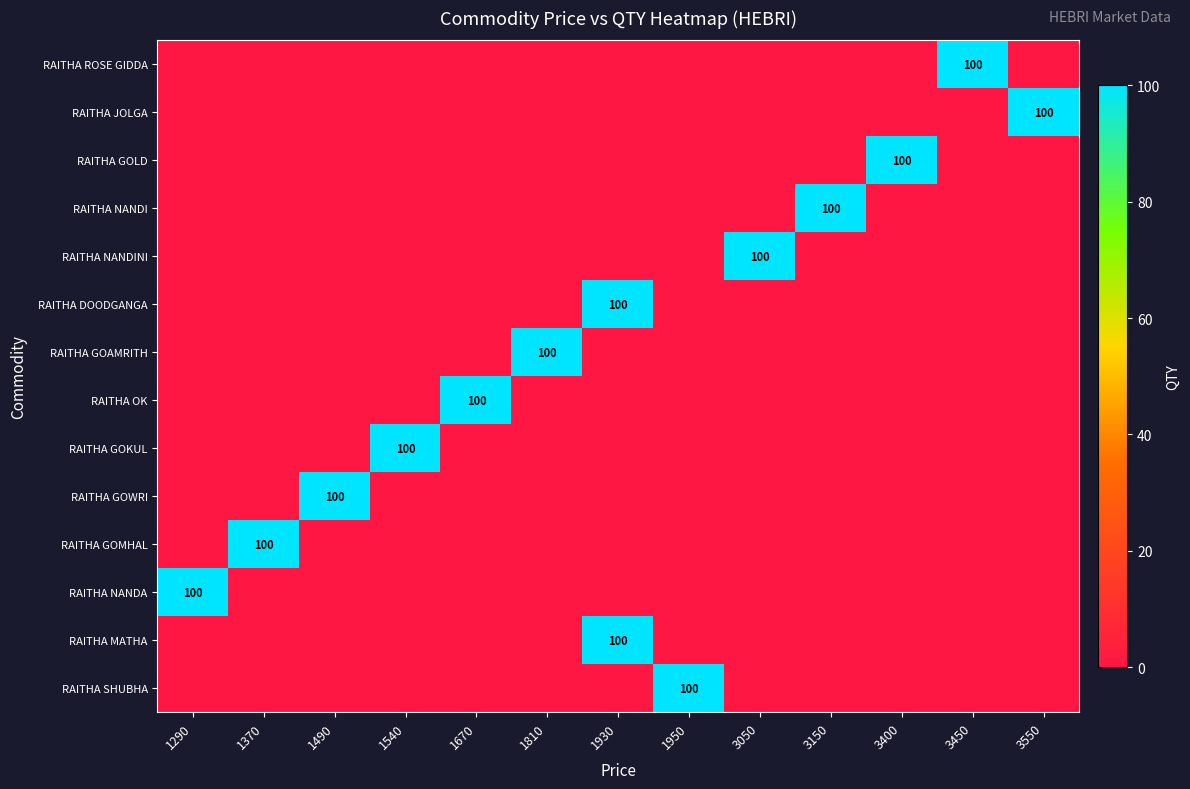

At which category is the sum across all series the highest?

1930